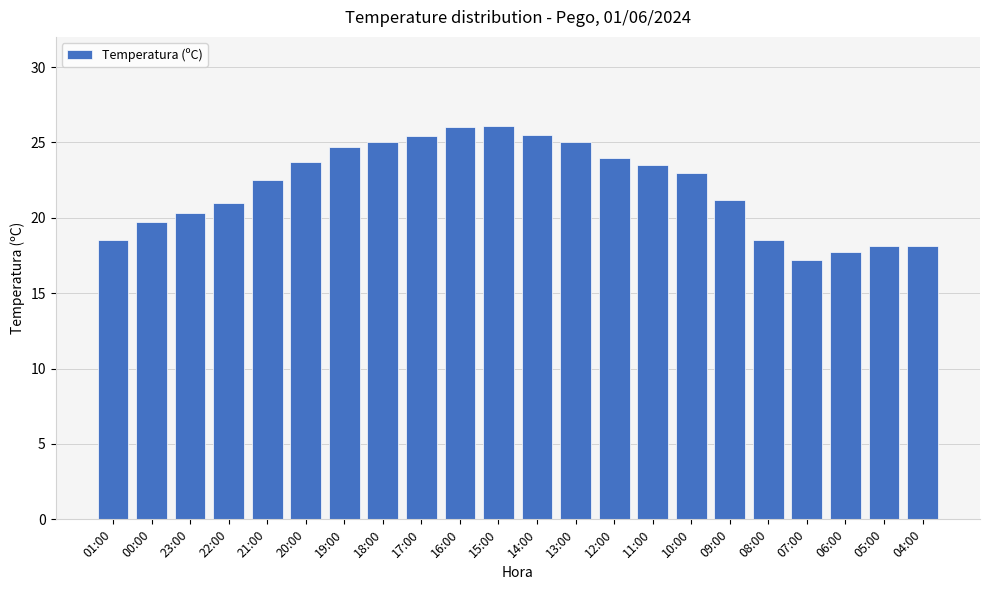

Count the number of categories in the chart.

22